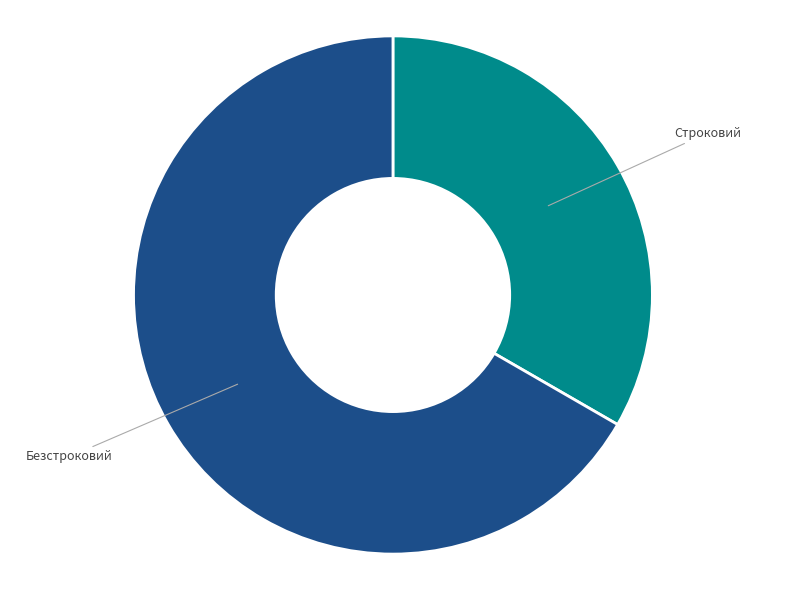

Is it true that Безстроковий is 57% of the pie?

False